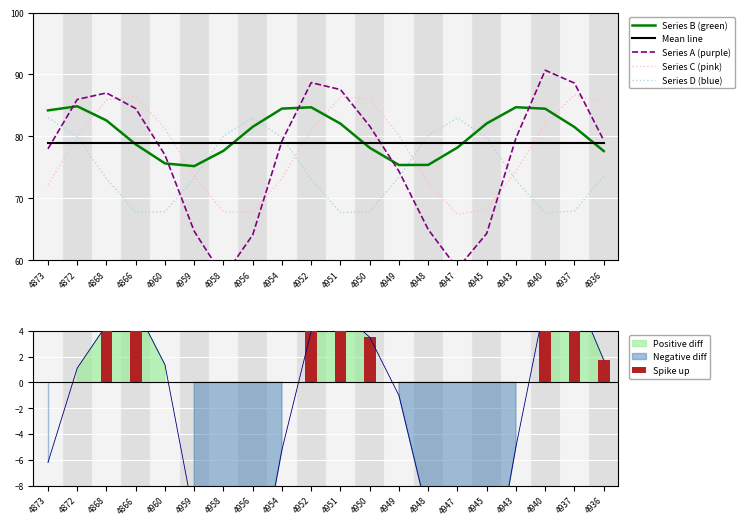

Reading left to right, what are all the values shown in this chart?

Series B (green): 84.2	84.9	82.6	78.7	75.6	75.2	77.7	81.6	84.5	84.7	82.1	78.2	75.4	75.4	78.2	82.1	84.7	84.5	81.5	77.6
Mean line: 79.0	79.0	79.0	79.0	79.0	79.0	79.0	79.0	79.0	79.0	79.0	79.0	79.0	79.0	79.0	79.0	79.0	79.0	79.0	79.0
Series A (purple): 78.0	86.0	87.0	84.5	77.0	64.7	57.3	64.1	79.3	88.7	87.6	81.7	74.4	65.0	58.7	64.3	79.7	90.7	88.6	79.4
Series C (pink): 72.2	80.0	85.9	86.5	81.3	73.5	67.8	67.7	73.3	81.0	86.4	86.0	80.2	72.4	67.4	68.2	74.4	82.1	86.7	85.5
Series D (blue): 83.0	80.0	73.2	67.8	67.8	73.3	80.1	83.0	79.9	73.1	67.7	67.9	73.4	80.2	83.0	79.8	72.9	67.7	67.9	73.6
Spike up: 0.0	0.0	4.4	5.8	0.0	0.0	0.0	0.0	0.0	4.0	5.5	3.5	0.0	0.0	0.0	0.0	0.0	6.2	7.1	1.7